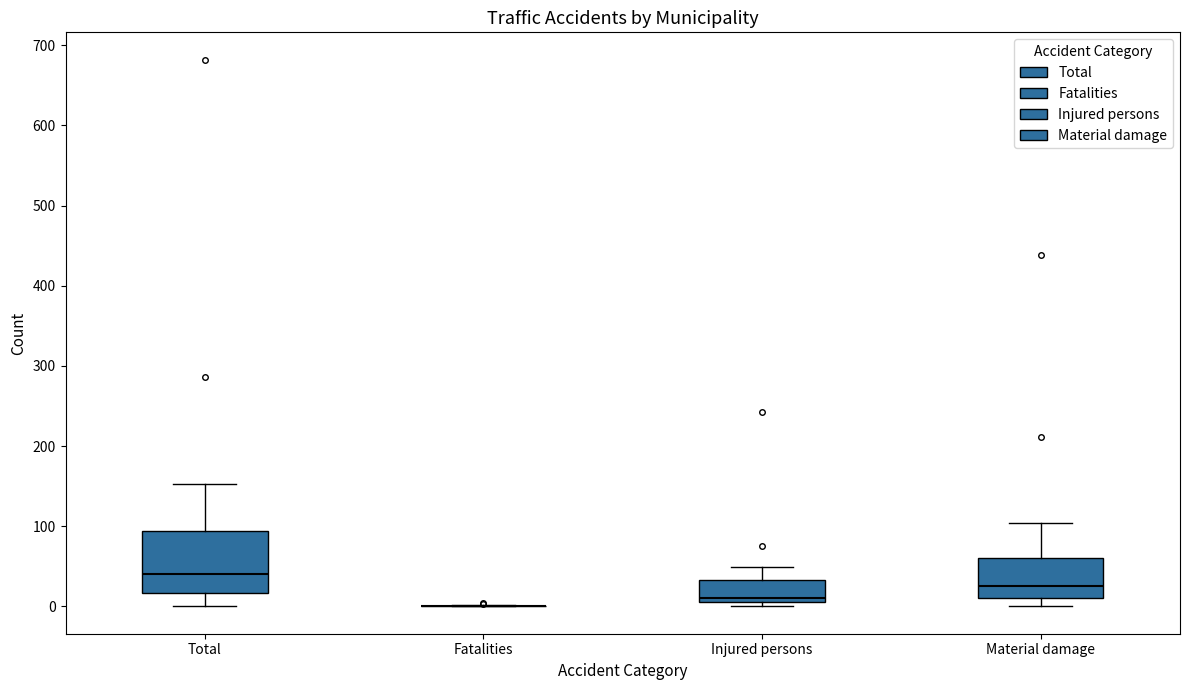

Reading left to right, transcribe this box plot: for each box, give where its median line is, the range the box spans, and where its two whiskers end, as read against the y-axis. The values are not printed on the chart, so give them approximately, as read against the axis.

Total: median 40, box 20 to 90, whiskers 0 to 150
Fatalities: box collapsed to a line at 0, whiskers 0 to 0
Injured persons: median 10 (just above the box's lower edge), box 10 to 30, whiskers 0 to 50
Material damage: median 30, box 10 to 60, whiskers 0 to 100